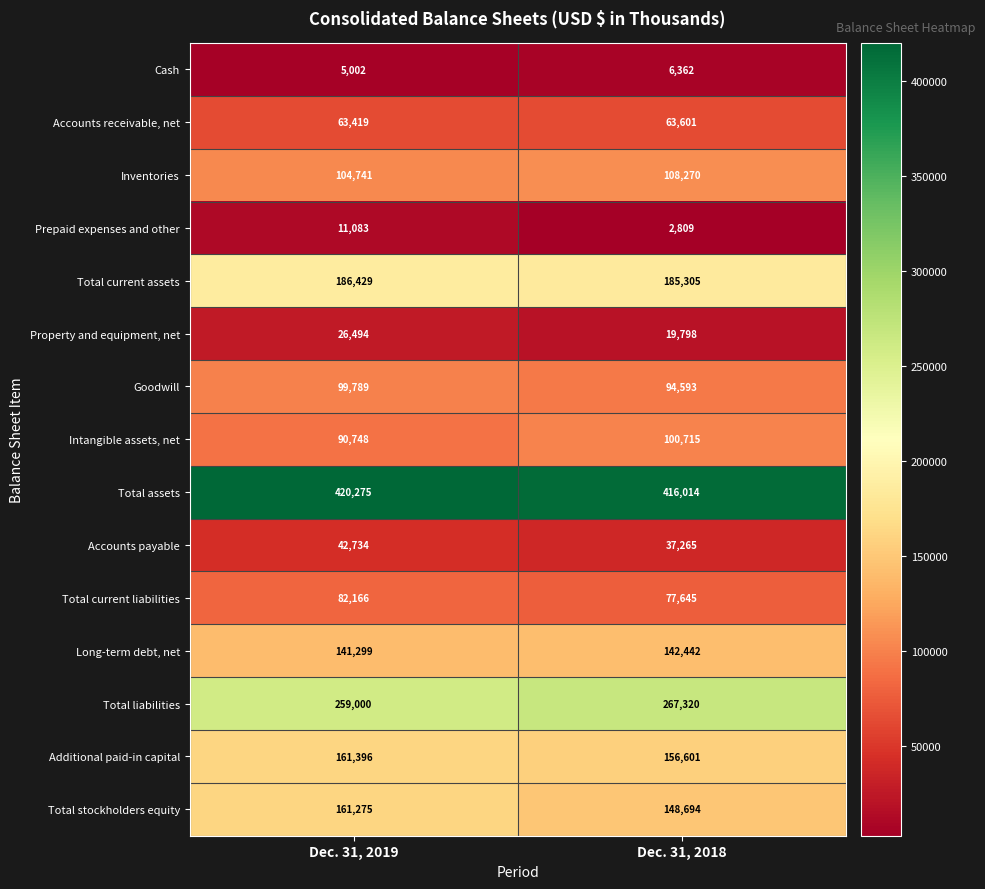

Which series has the widest spread of values?

Total stockholders equity